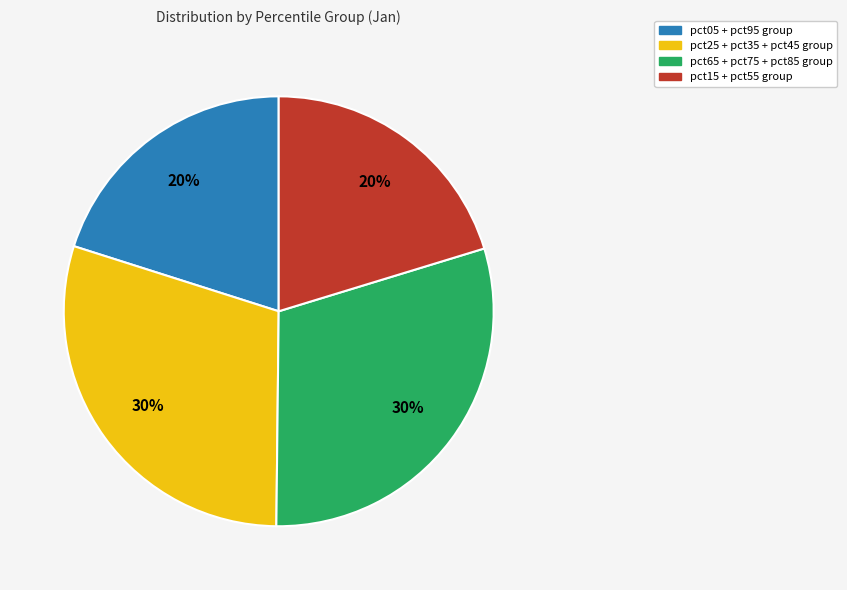

Count the number of slices in the pie.

4